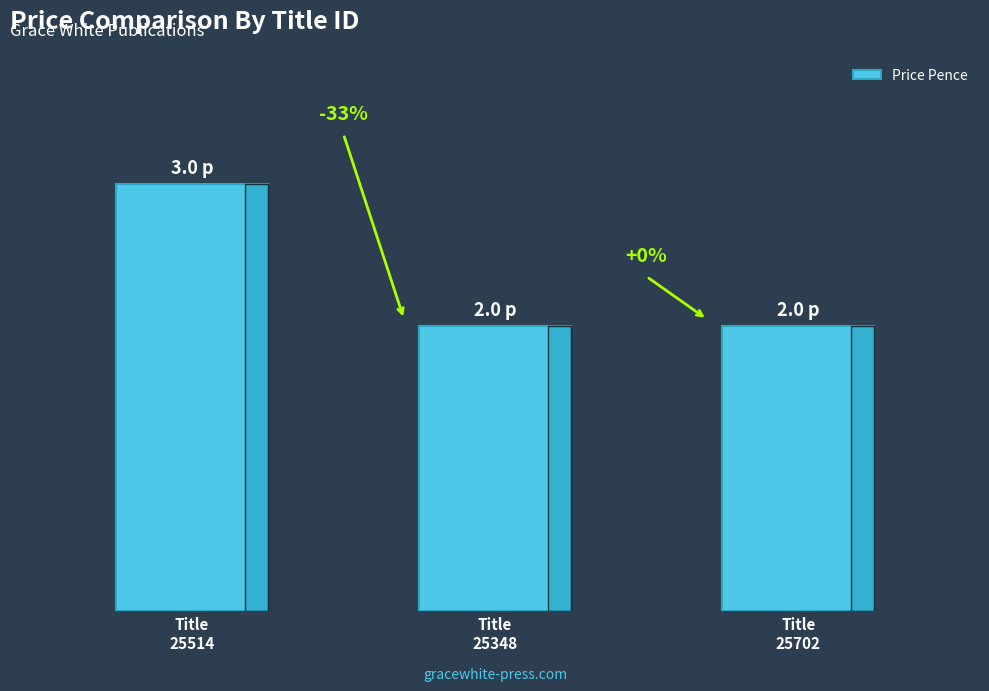

Does the chart contain any negative values?

No